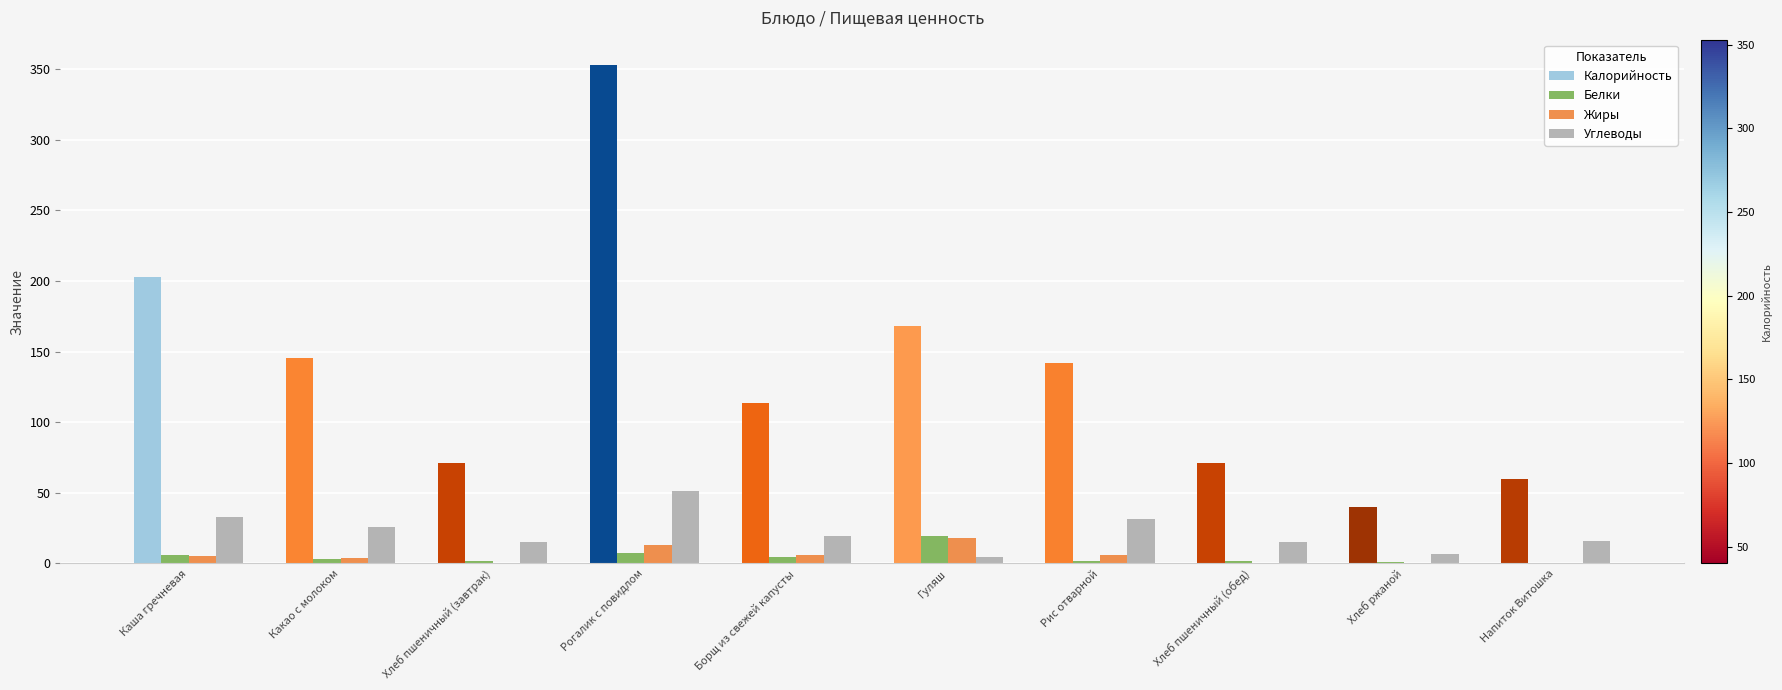

What is the label of the 10th bar from the left?

Напиток Витошка